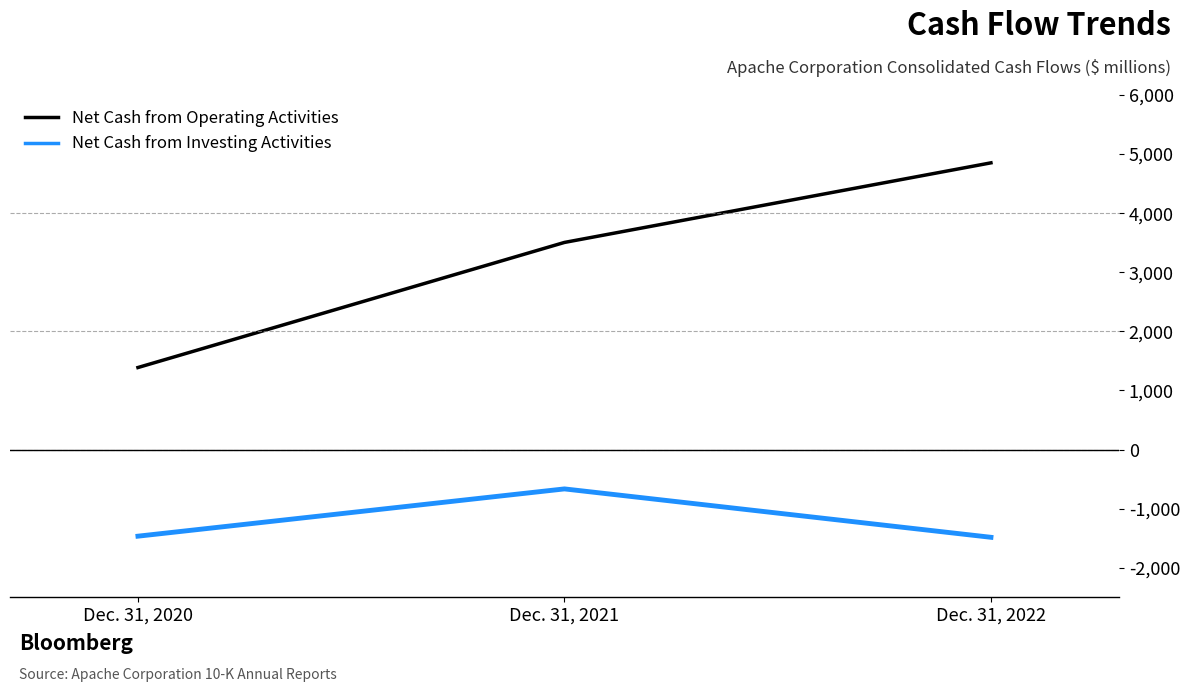

Count the number of data series in this chart.

2